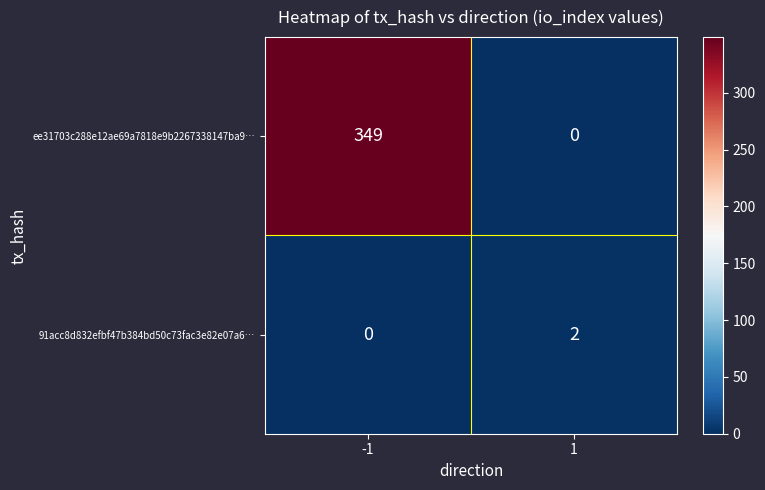

How many values in 91acc8d832efbf47b384bd50c73fac3e82e07a6… are above zero?

1